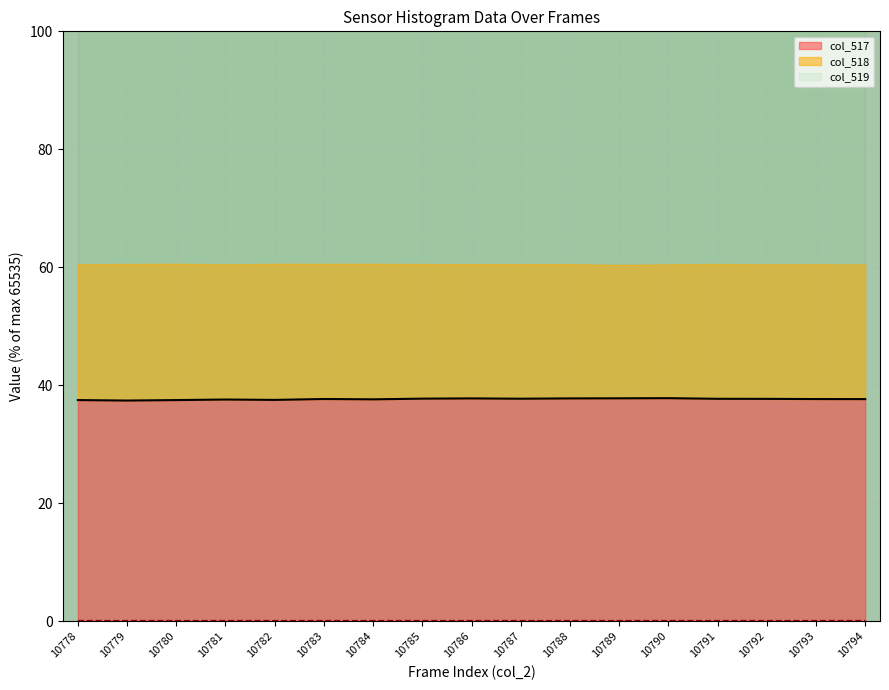

At which category is the sum across all series the highest?

10790